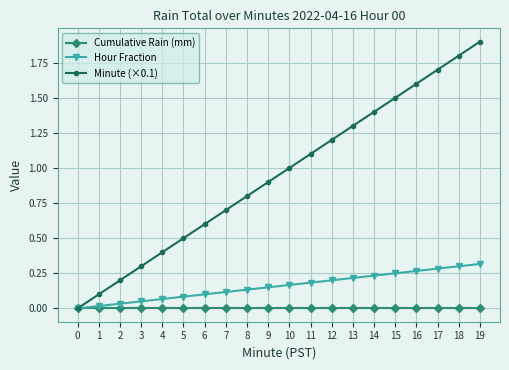

How many lines are shown in the chart?

3